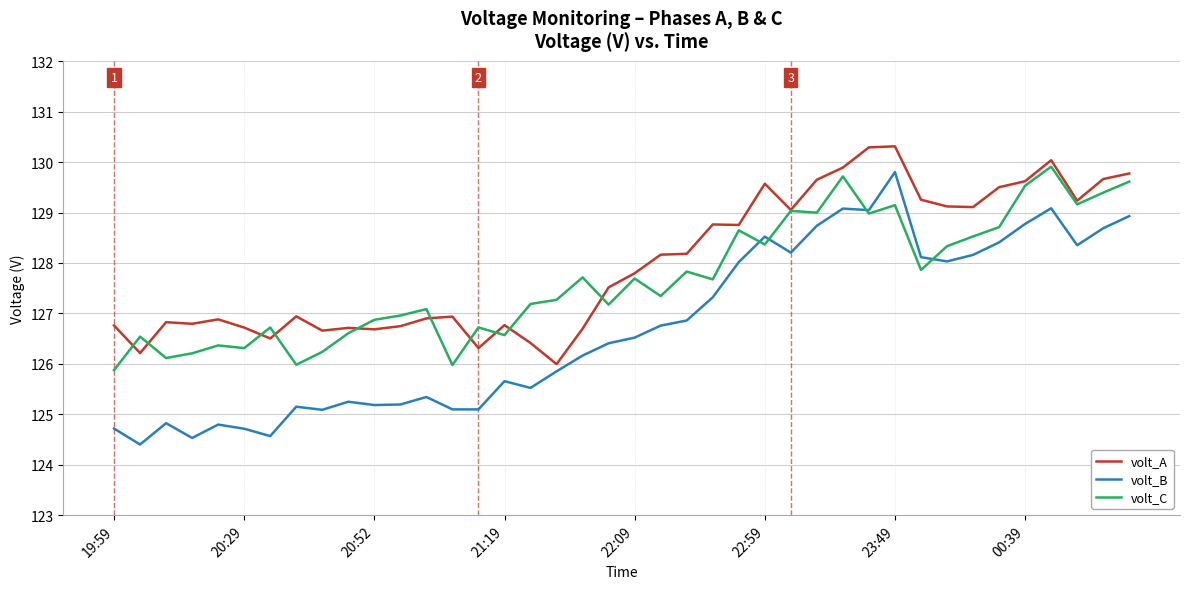

What is the lowest value of the volt_B series?

124.4